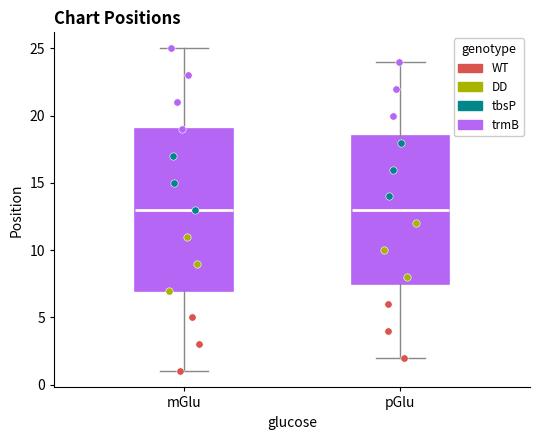

Where is the upper edge of the box for mGlu on the y-axis? The values are not printed on the chart, so give them approximately, as read against the axis.

19.0